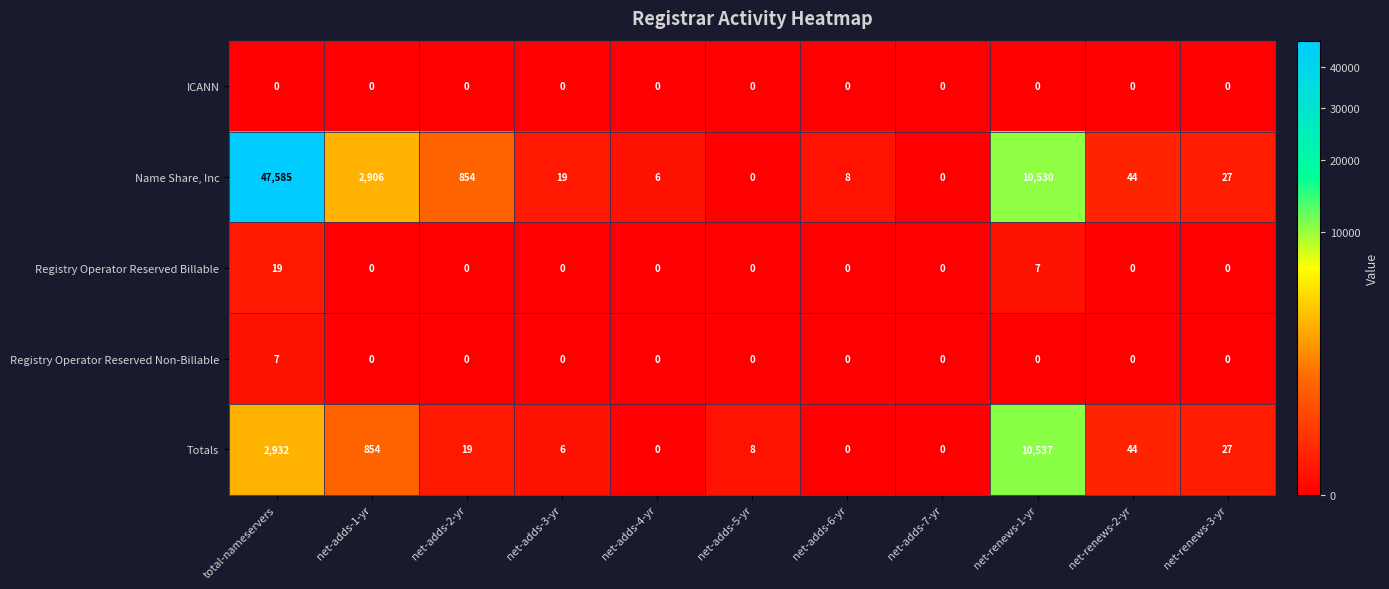

Which category has the highest value in the Totals series?

net-renews-1-yr